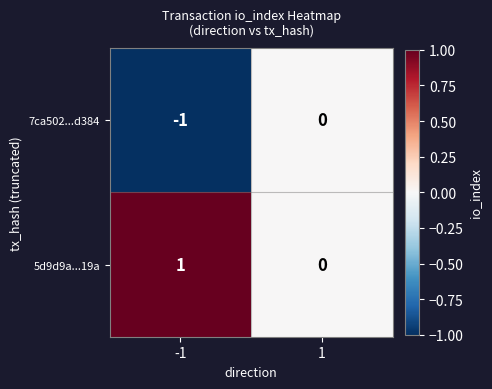

Reading left to right, transcribe all the data shown in this chart.

7ca502...d384: -1=-1	1=0
5d9d9a...19a: -1=1	1=0